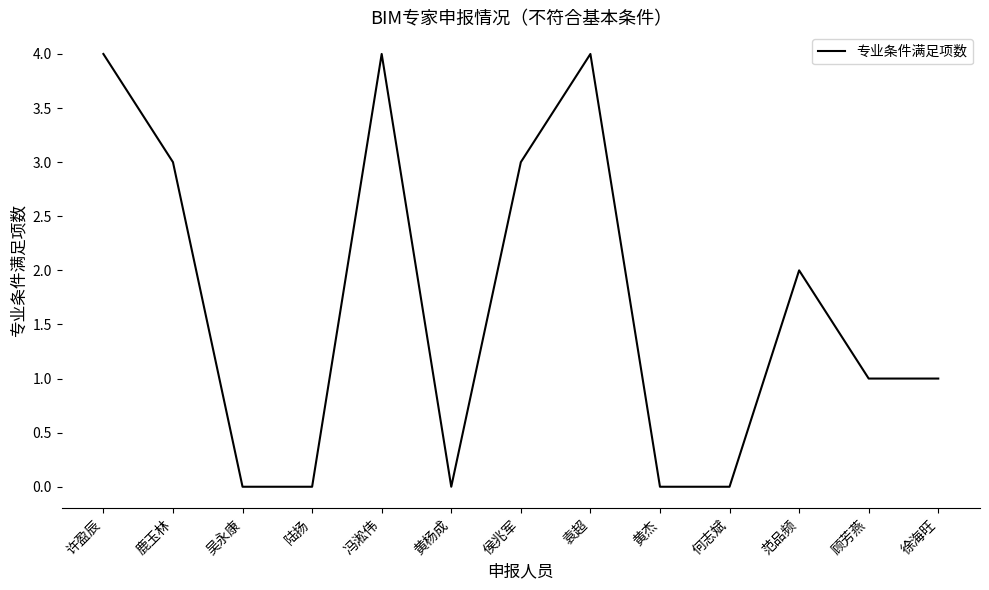

What is the difference between the values at 黄杰 and 许盈辰?

4